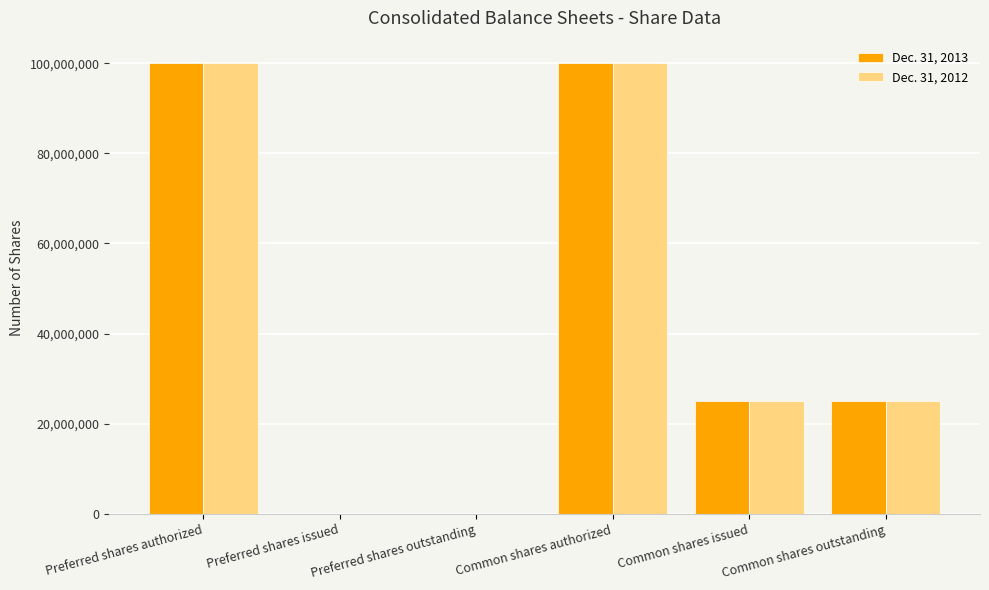

Is it true that Dec. 31, 2012 equals 54906989 at Preferred shares issued?

False